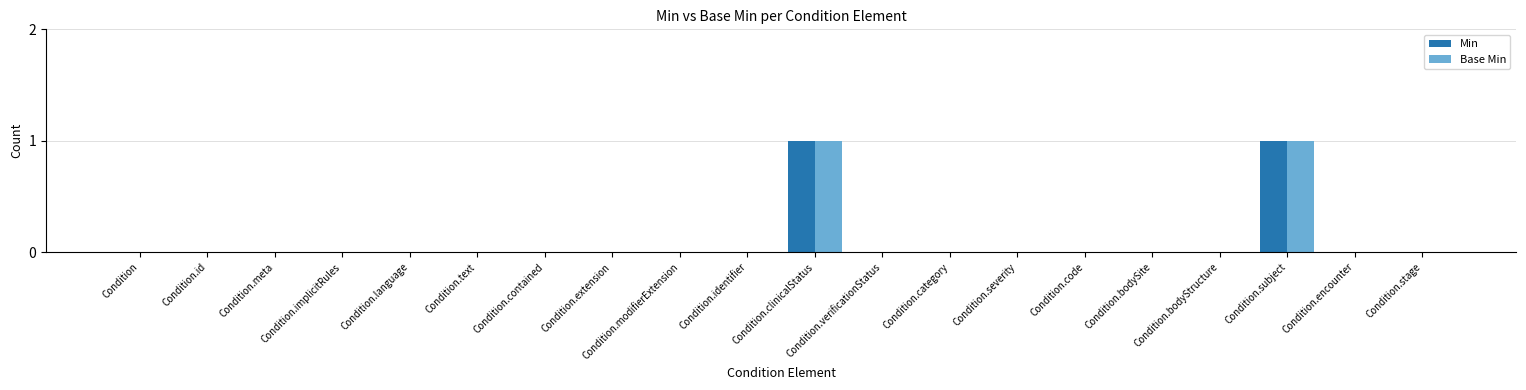

Count the number of categories in the chart.

20